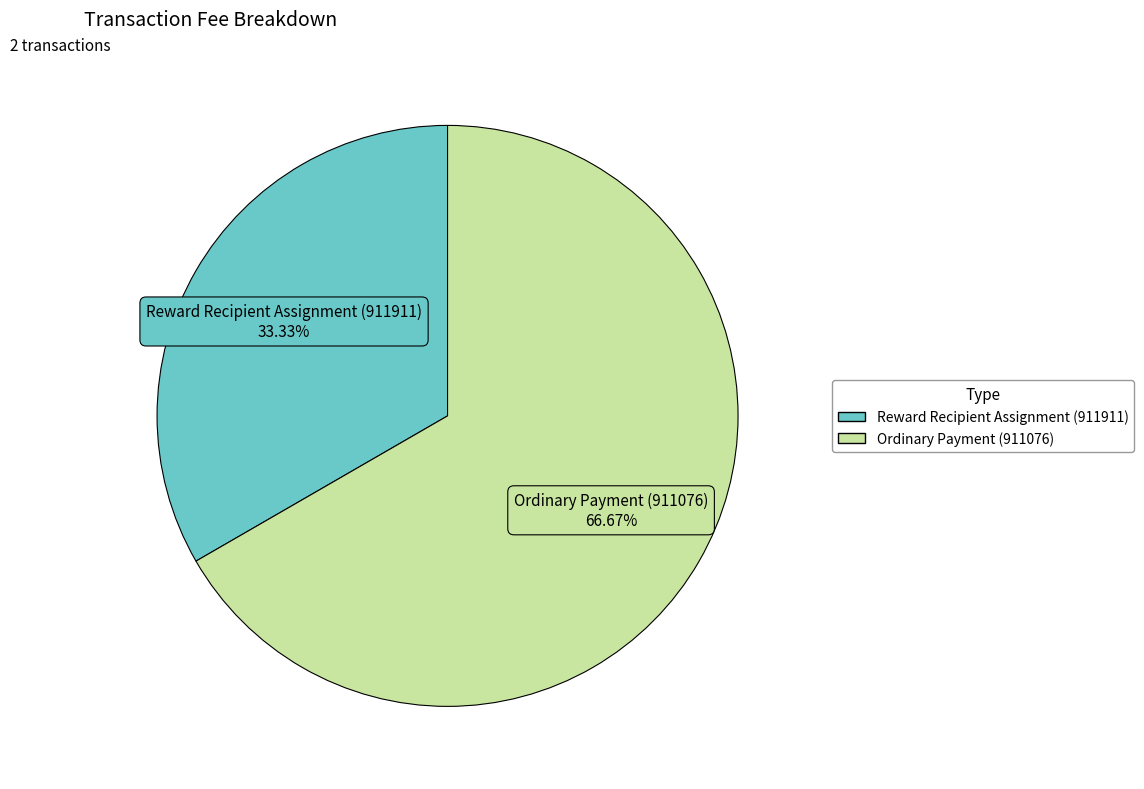

To the nearest percent, what is the difference between the largest and smallest slice percentages?

33%